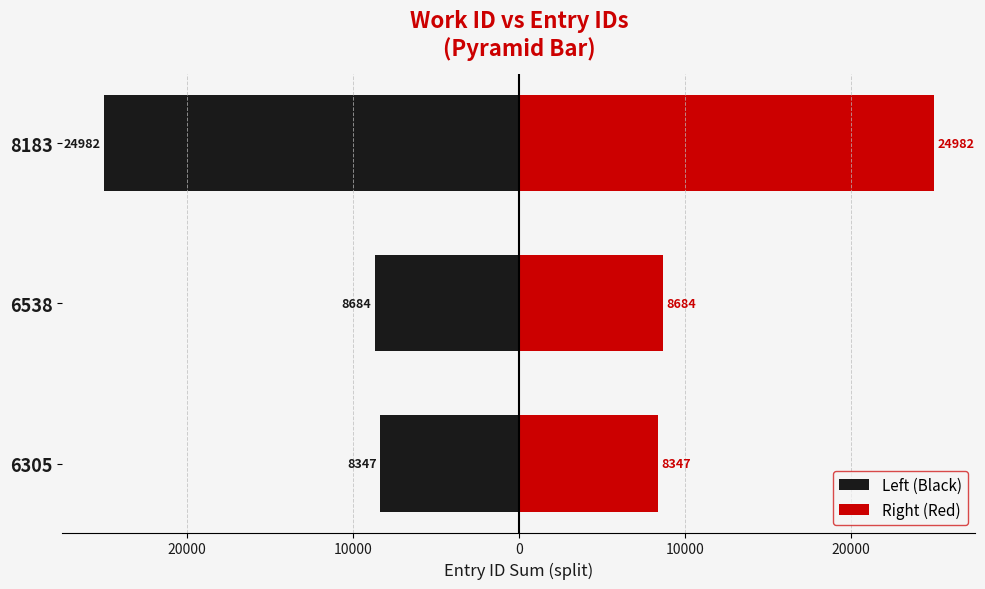

List the series in order of their peak value, lowest first.

Left (Black), Right (Red)